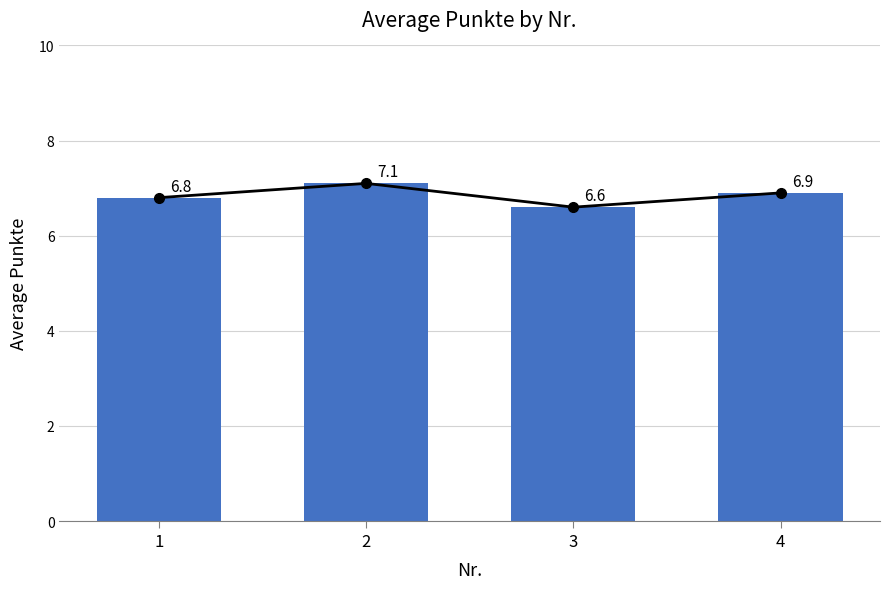

Which label corresponds to the smallest value in the chart?

3